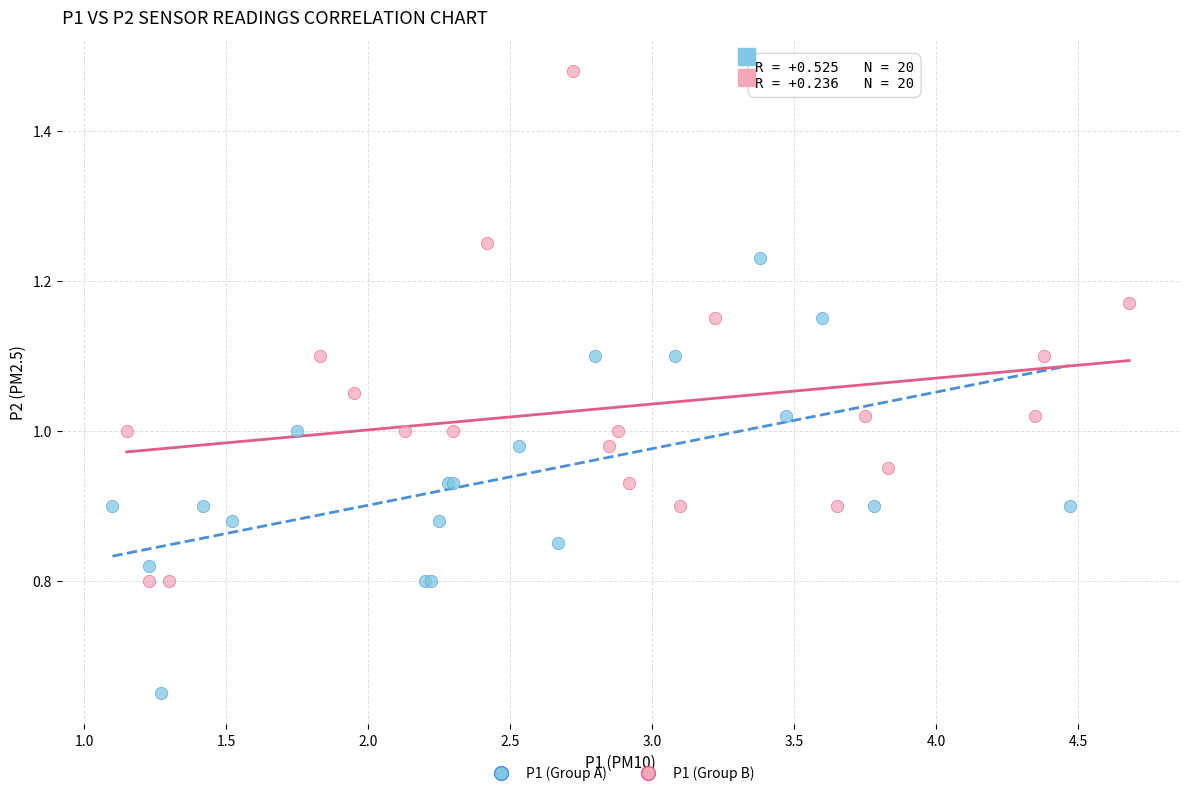

Which series reaches the maximum Y coordinate?

P1 (Group B)